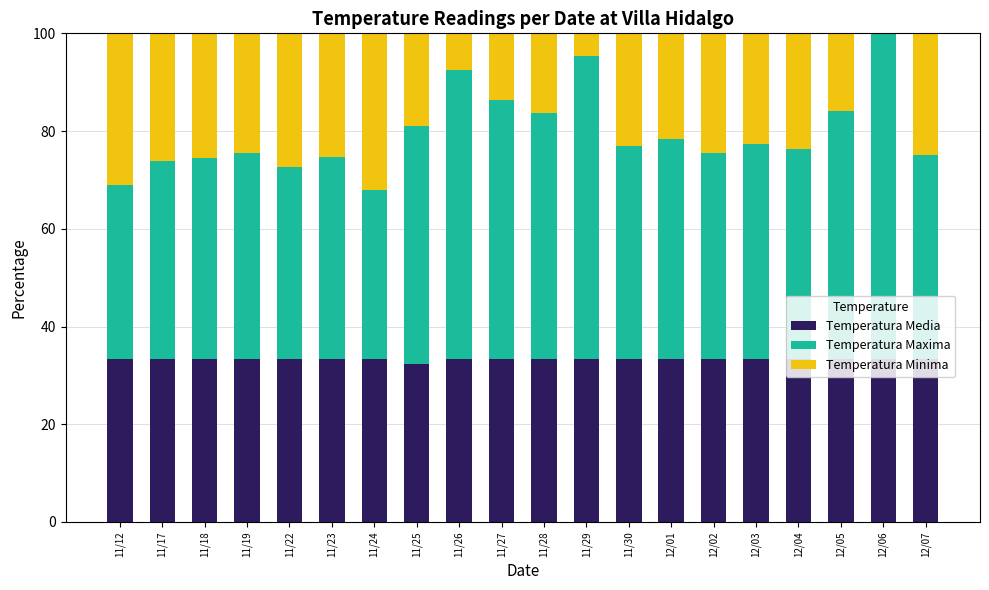

What is the total value across all series at 11/27?

100.0